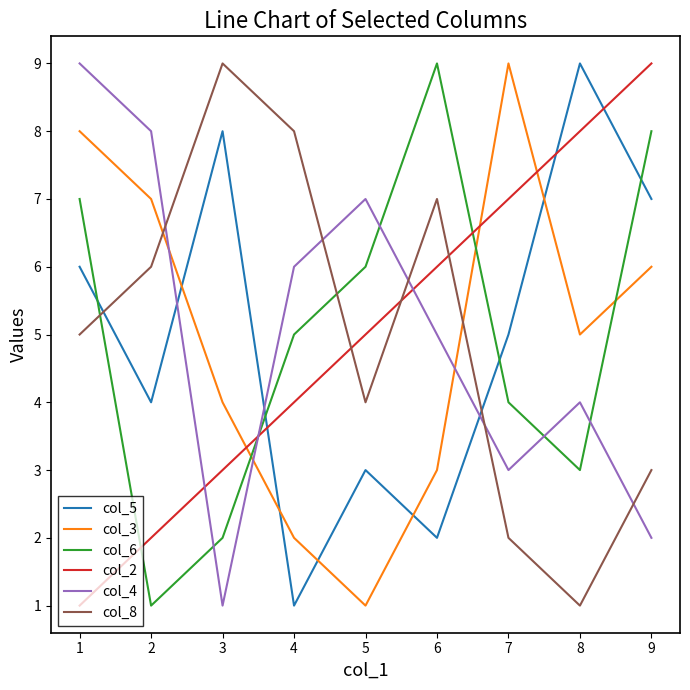

The col_6 series shows 1 at 1. True or false?

False